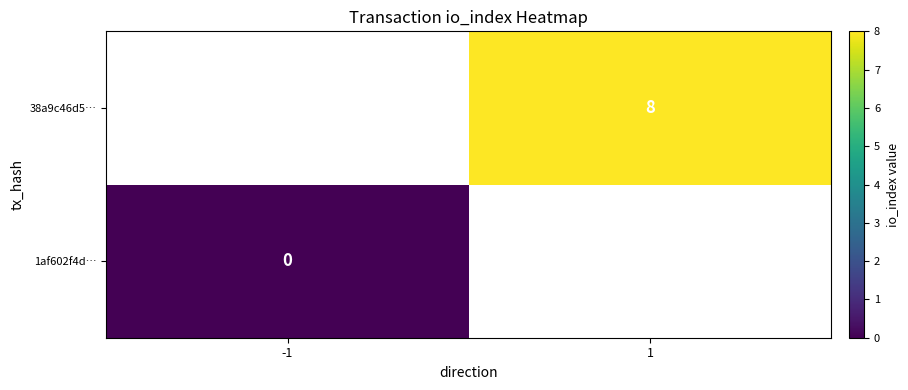

Is the value of 1af602f4d… at -1 greater than the value of 38a9c46d5… at 1?

No